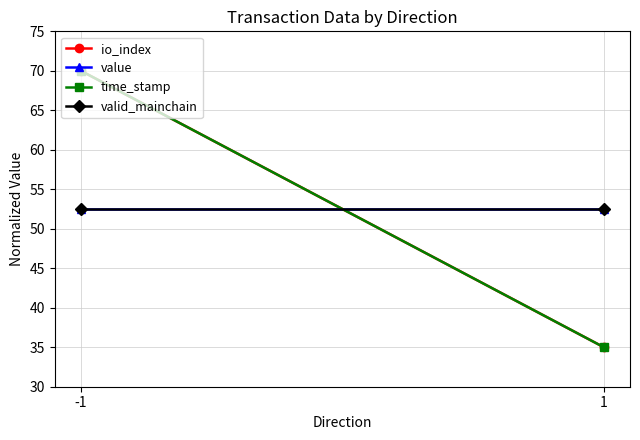

What is the value of the time_stamp point at the 1st from the left?

70.0